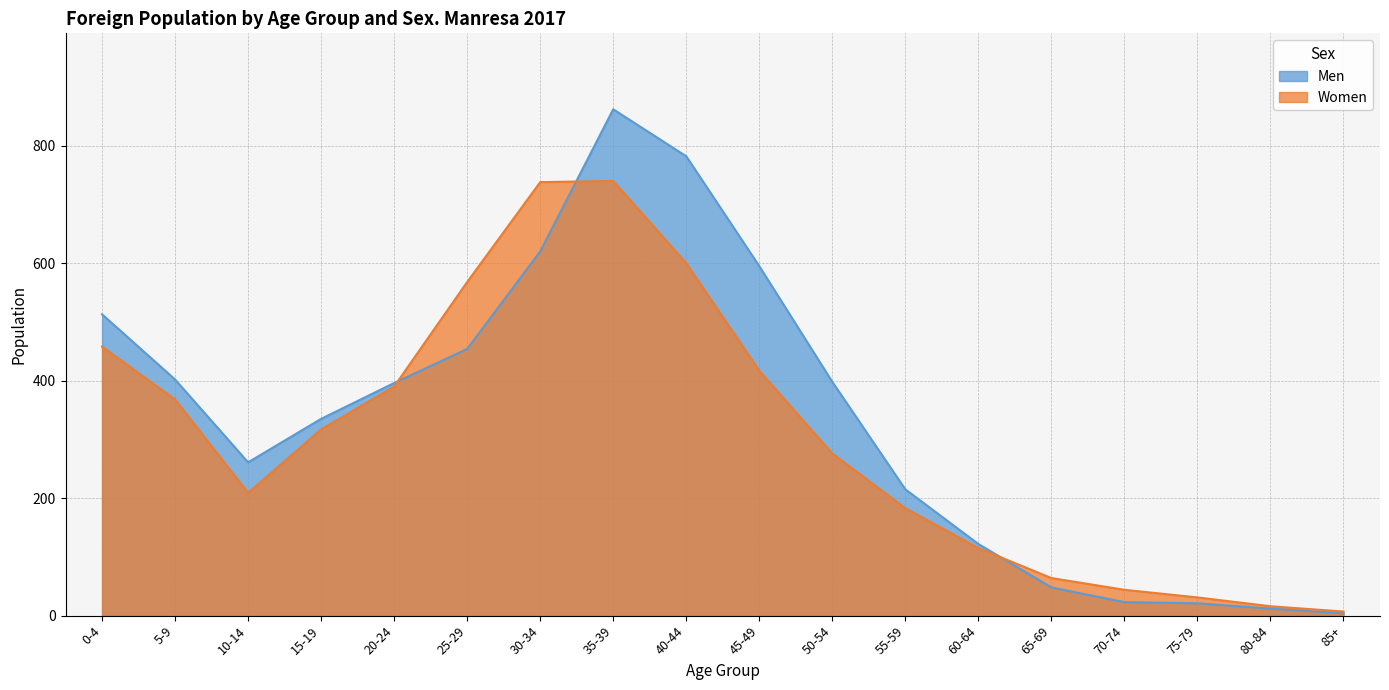

How many data points does each series have?

18